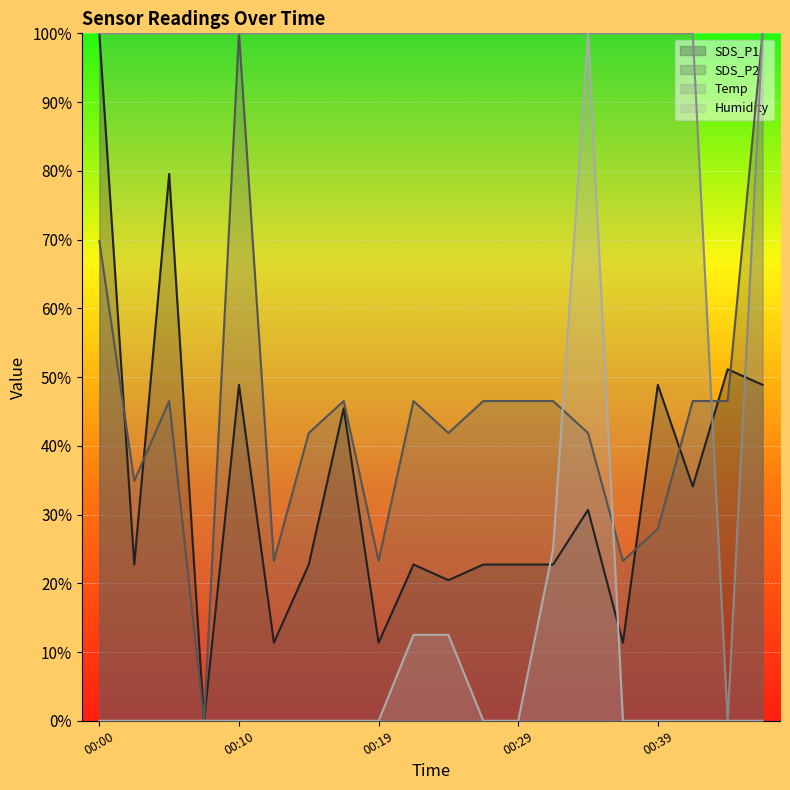

At which label does SDS_P1 reach its peak?

00:00